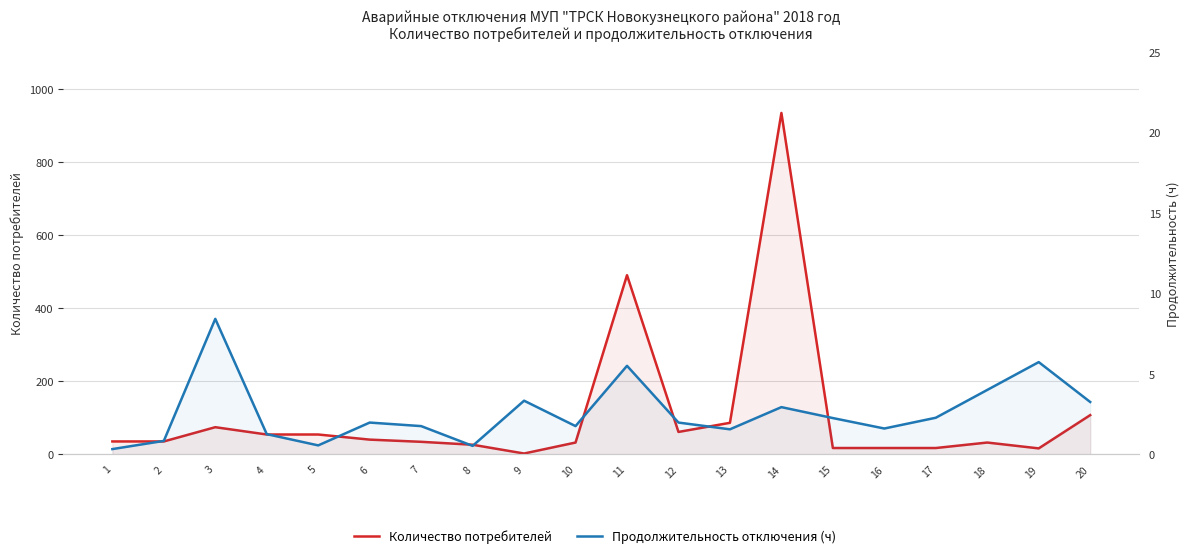

Is it true that Количество потребителей equals 61.0 at 12?

True